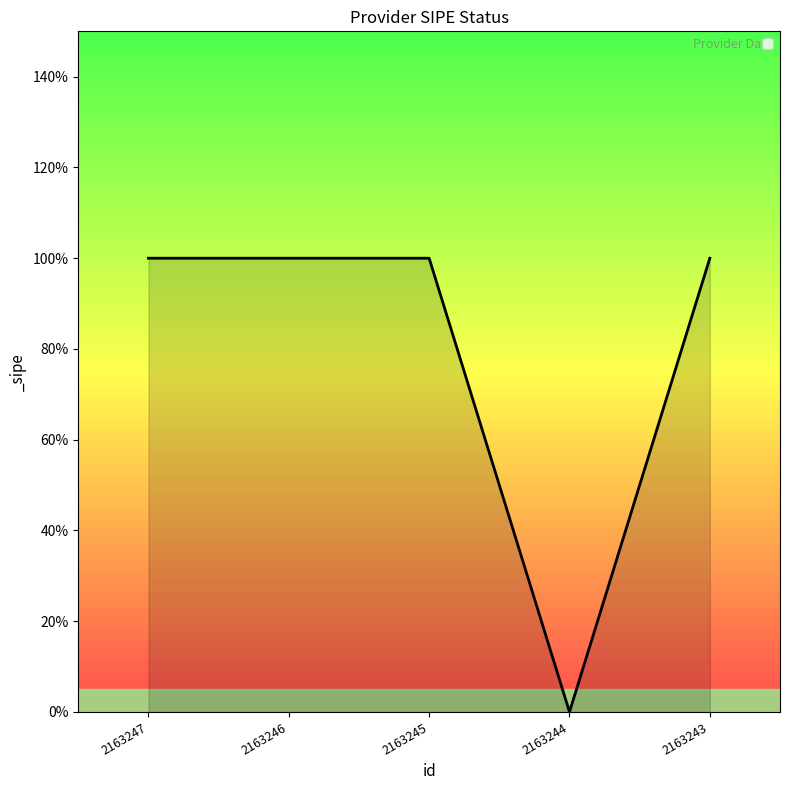

Is this an area chart (filled region under the line)?

Yes